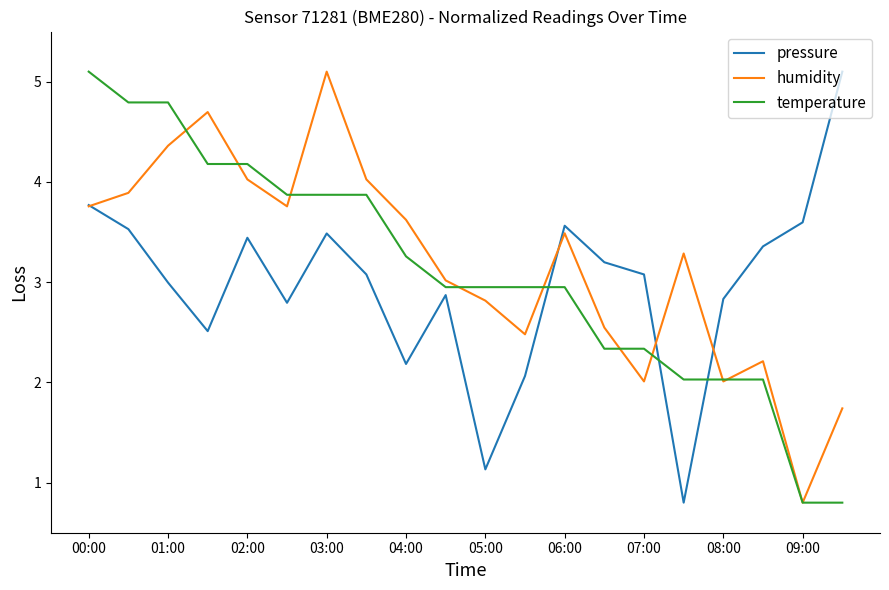

After their last crossing, which series has the higher values: temperature or pressure?

pressure